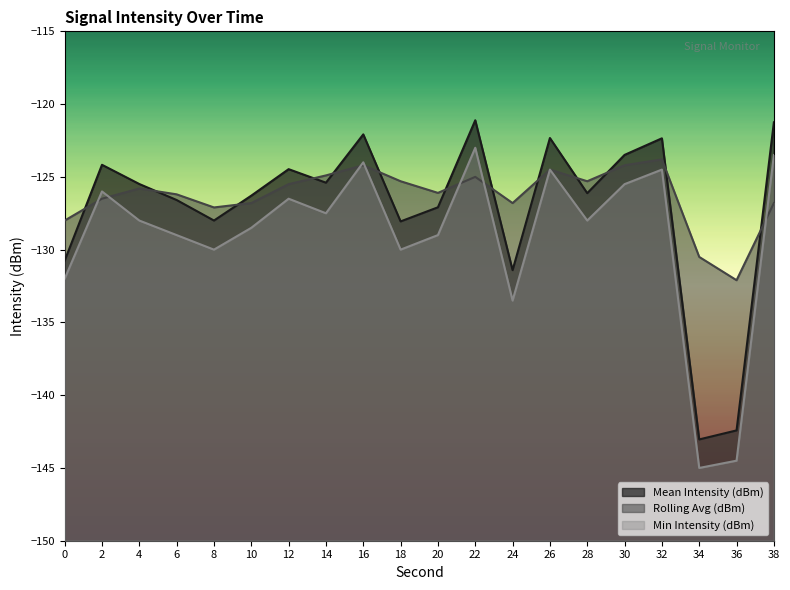

Which label corresponds to the largest value in the chart?

22